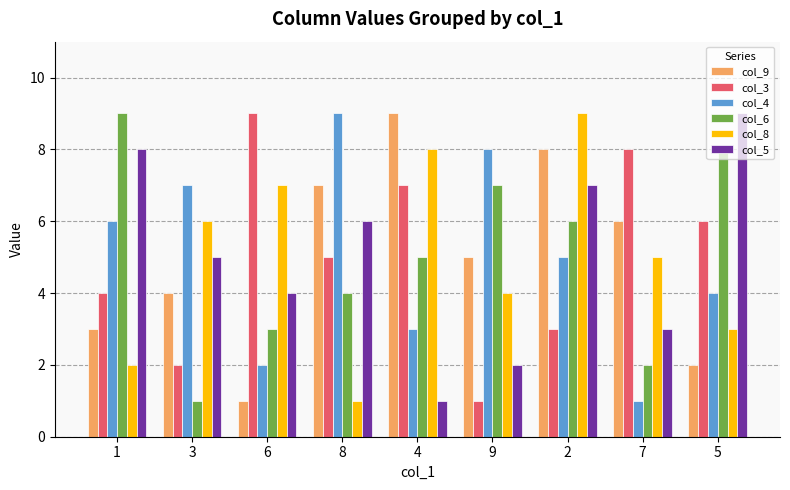

Count the number of data series in this chart.

6